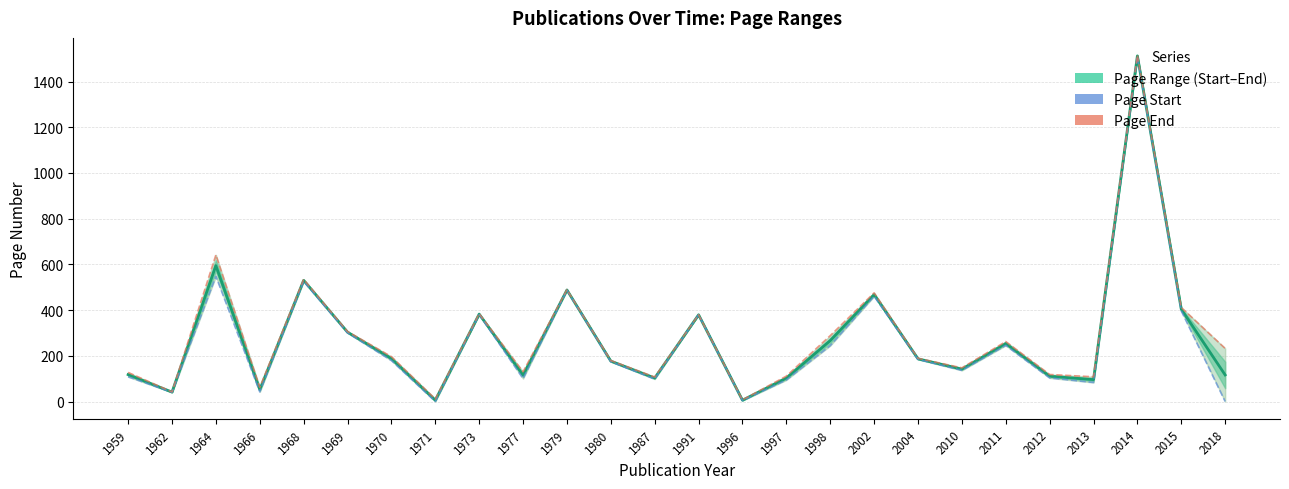

Does the chart have visible grid lines?

Yes